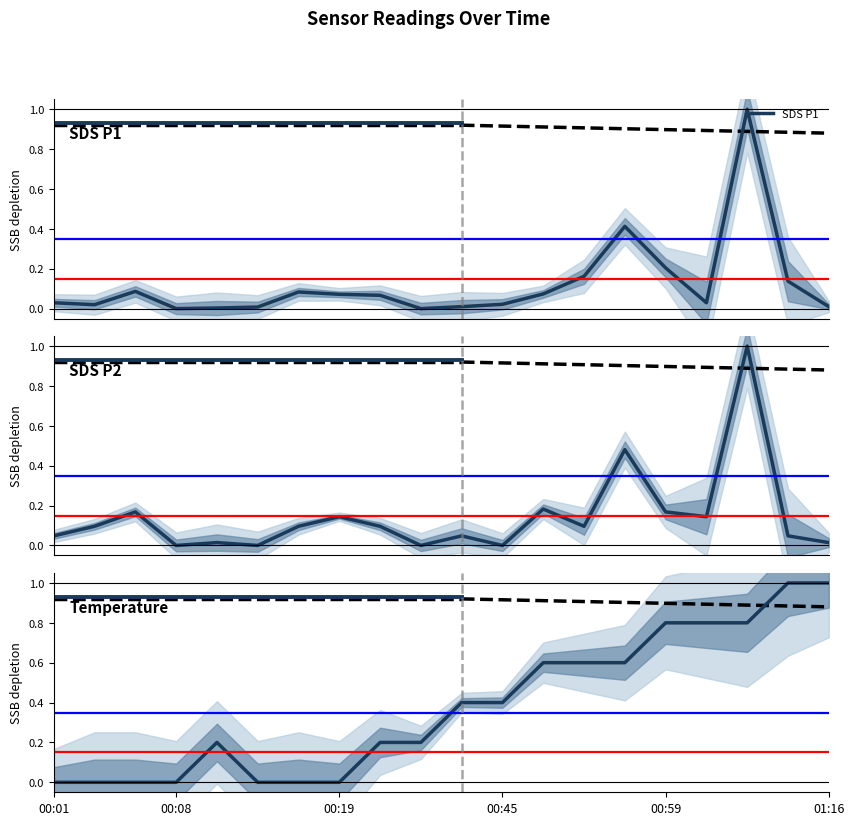

Does the chart display data point markers on the line(s)?

No